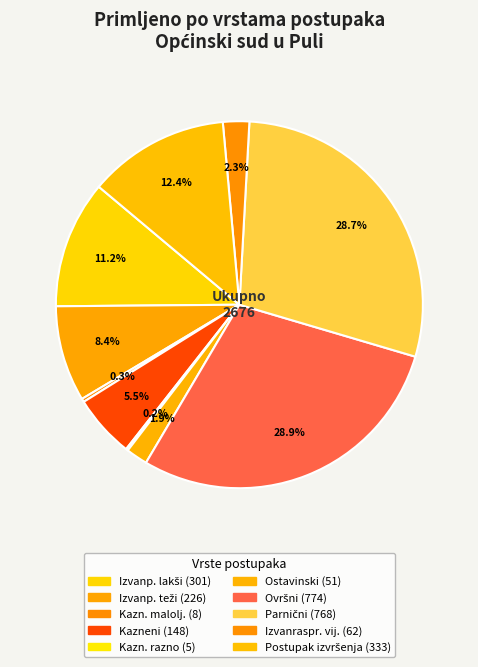

Rank the categories by value from highest to lowest.

Ovršni postupak, Parnični postupak, Postupak izvršenja, Izvanparnični lakši postupak, Izvanparnični teži postupak, Kazneni postupak, Postupak izvanraspravnog vijeća, Ostavinski postupak, Kazneni maloljetnički postupak, Kazneno razno